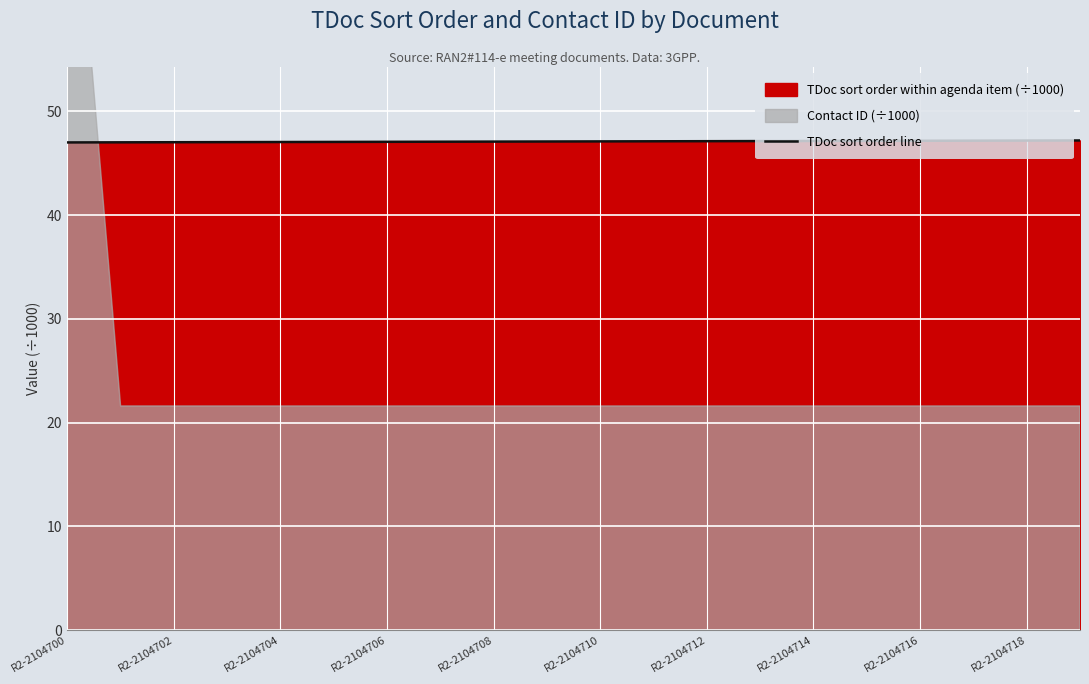

True or false: TDoc sort order line has a value of 17.7 at R2-2104708.

False